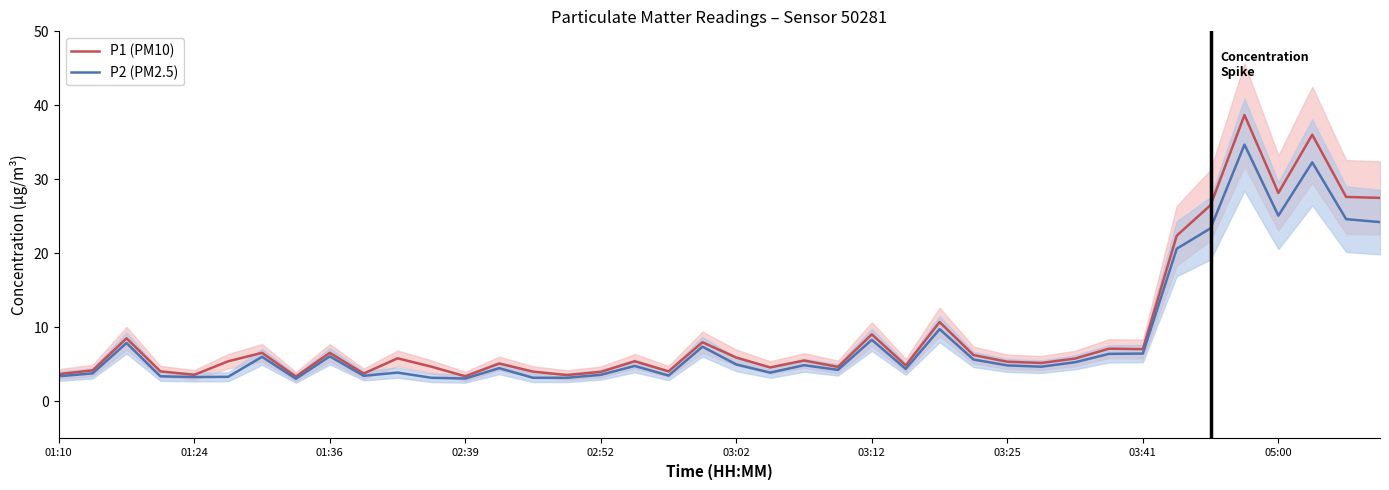

What is the minimum value for P1 (PM10)?

3.4